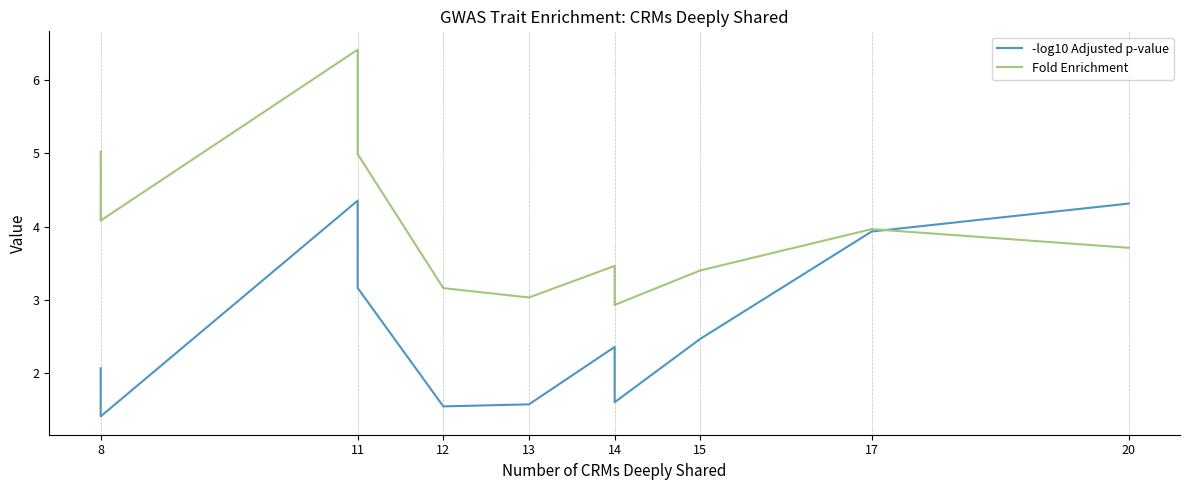

Which has a higher value, 8 or 14?

14